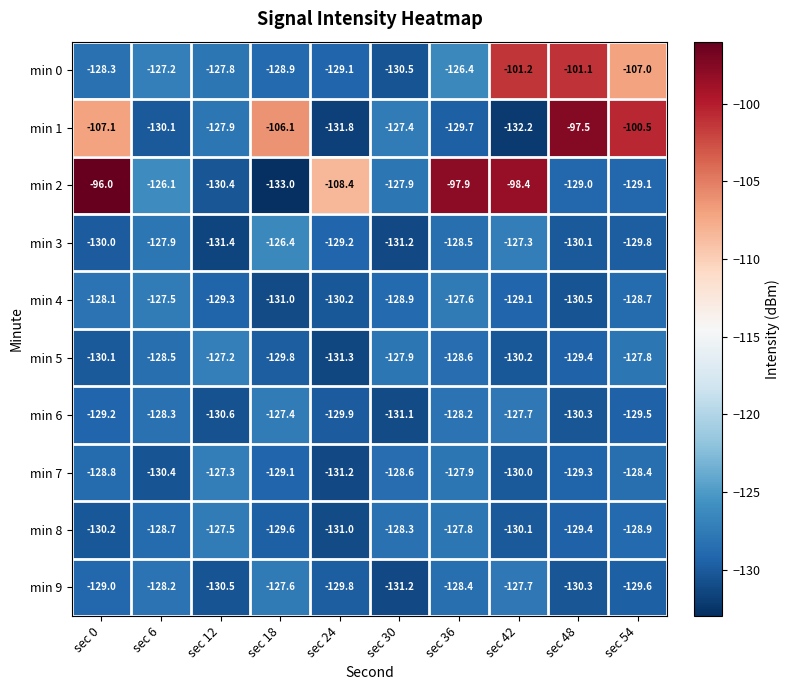

Which label corresponds to the largest value in the chart?

sec 0